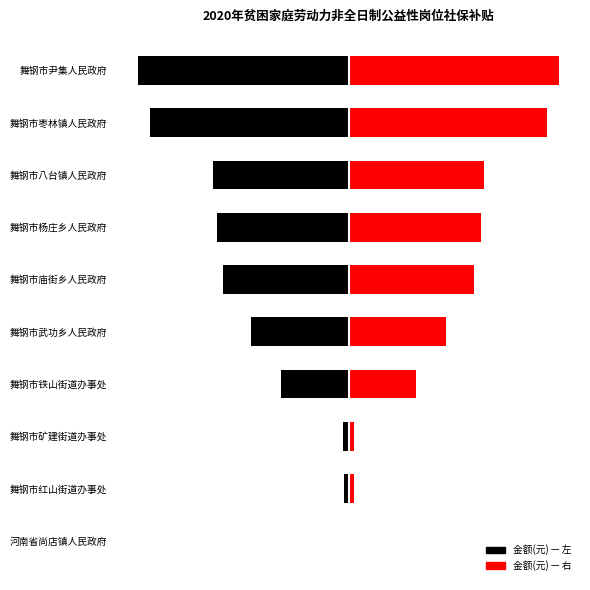

What is the sum of the 金额(元) — 右 values at 河南省尚店镇人民政府 and 舞钢市红山街道办事处?

173.0